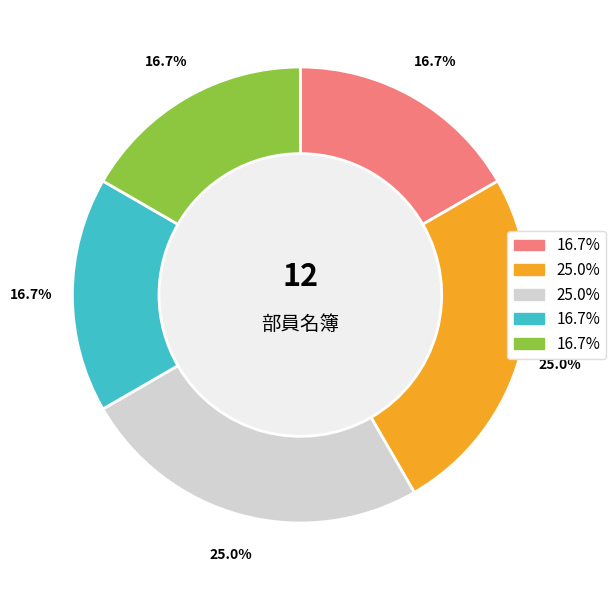

Is there a majority slice in this chart?

No